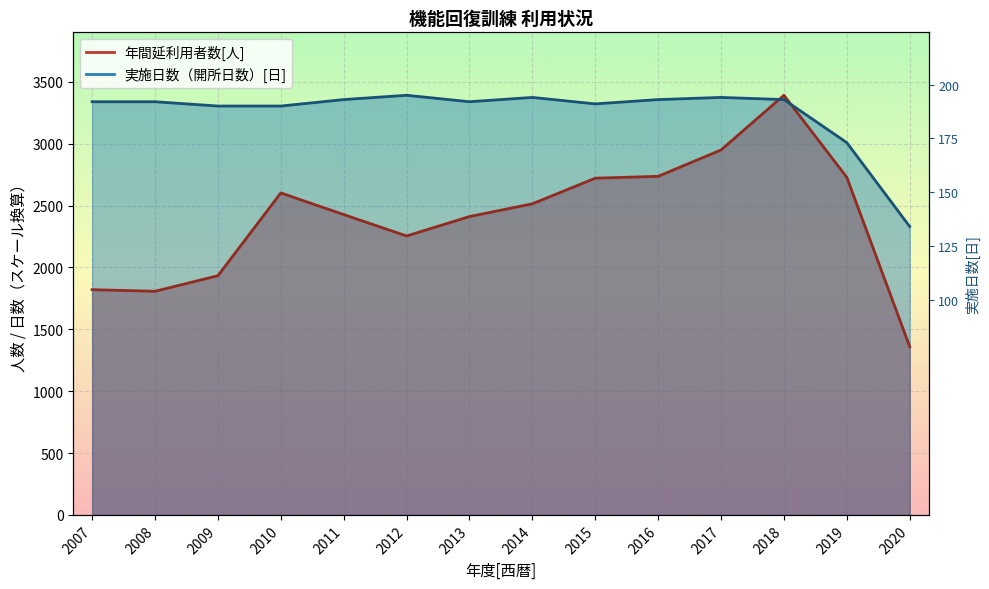

Which category has the lowest value in the 年間延利用者数[人] series?

2020